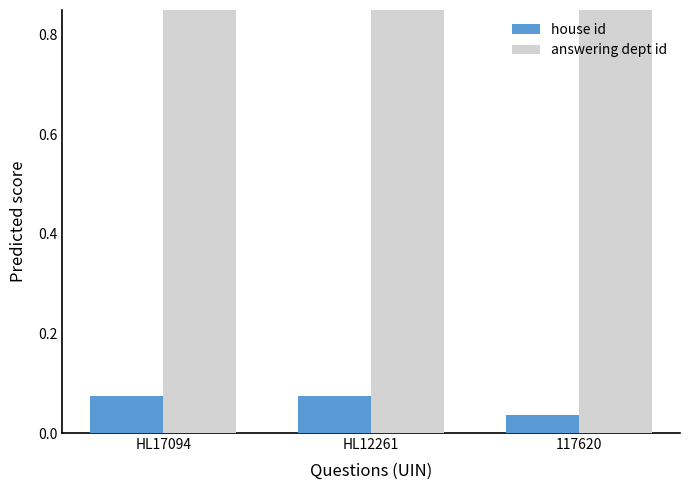

What is the sum of the answering dept id values at 117620 and HL12261?

2.0